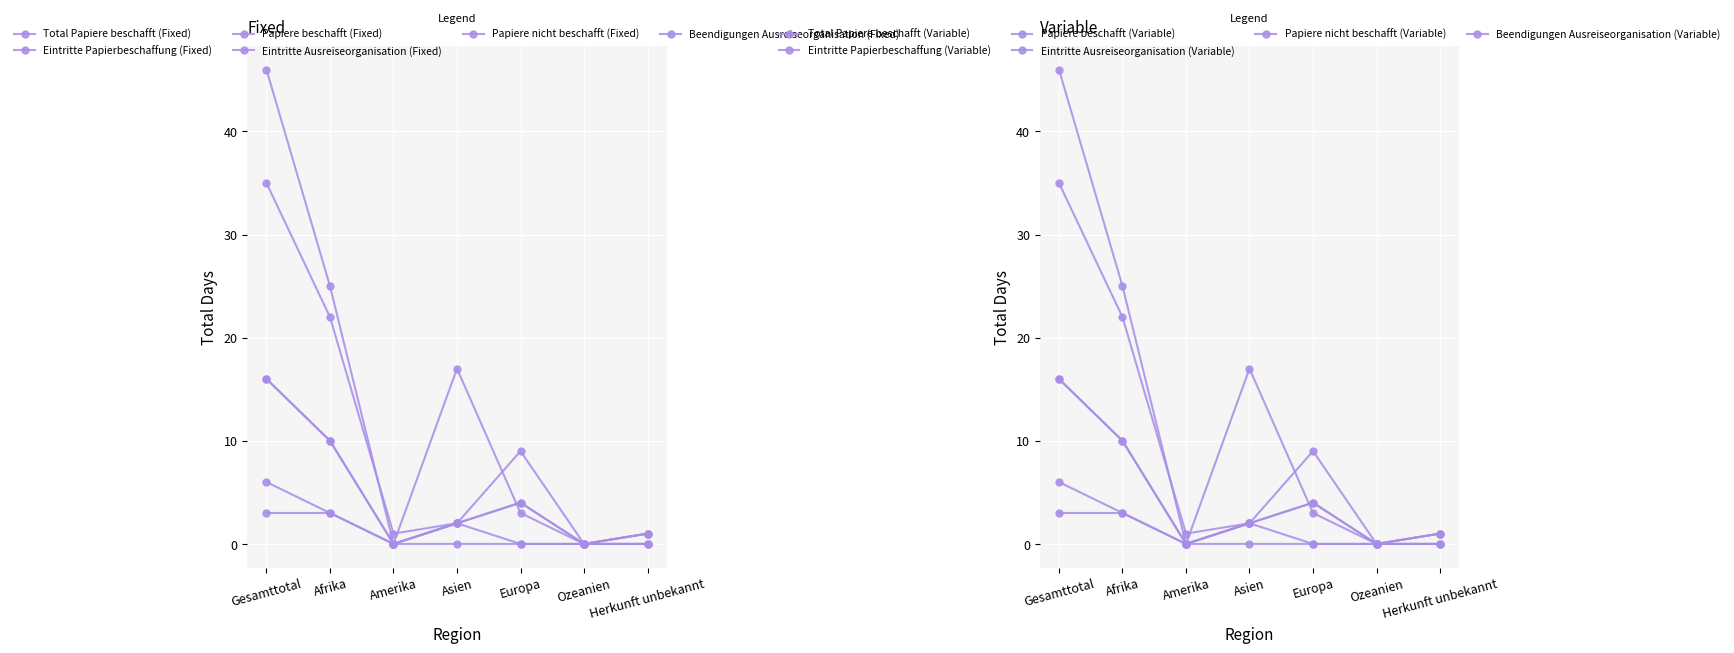

What is the average value of the Papiere nicht beschafft series?

1